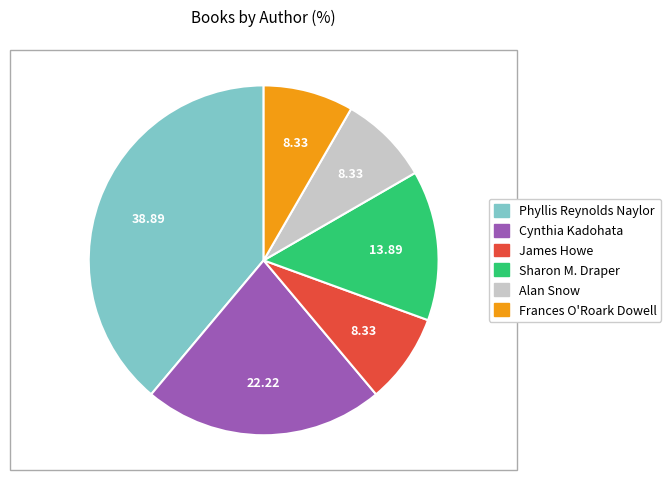

Is there any slice that represents more than half of the pie?

No